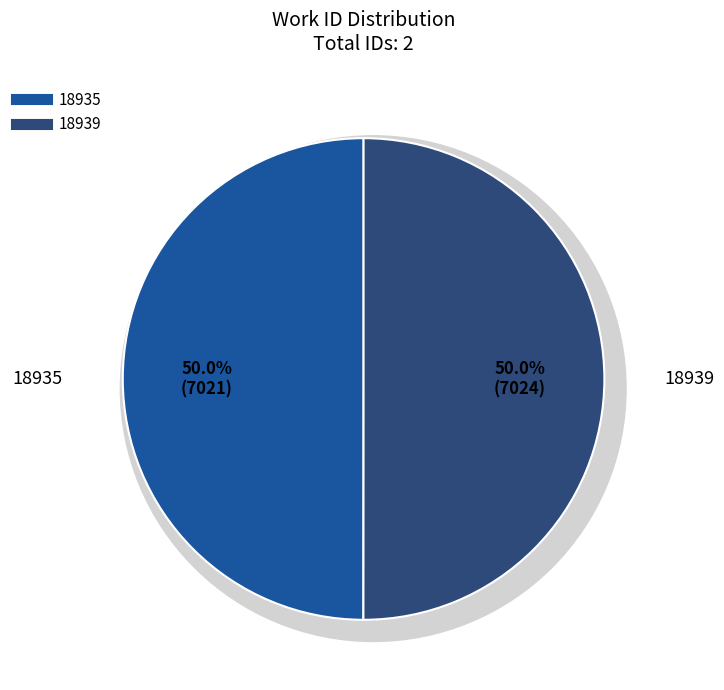

Rank the categories by value from highest to lowest.

18939, 18935